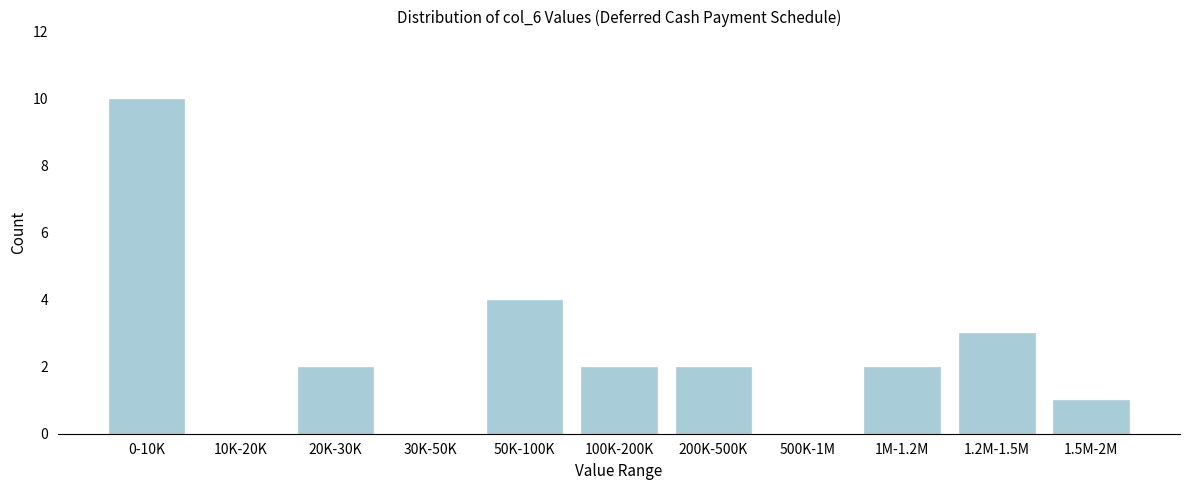

Reading left to right, transcribe all the data shown in this chart.

0-10K=10	10K-20K=0	20K-30K=2	30K-50K=0	50K-100K=4	100K-200K=2	200K-500K=2	500K-1M=0	1M-1.2M=2	1.2M-1.5M=3	1.5M-2M=1